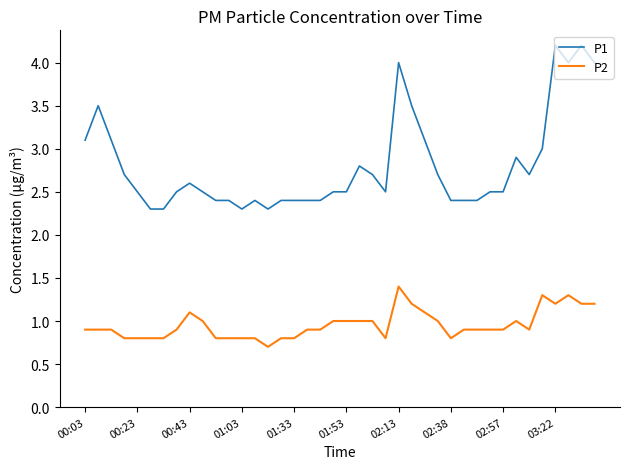

True or false: P2 and P1 intersect in this chart.

False